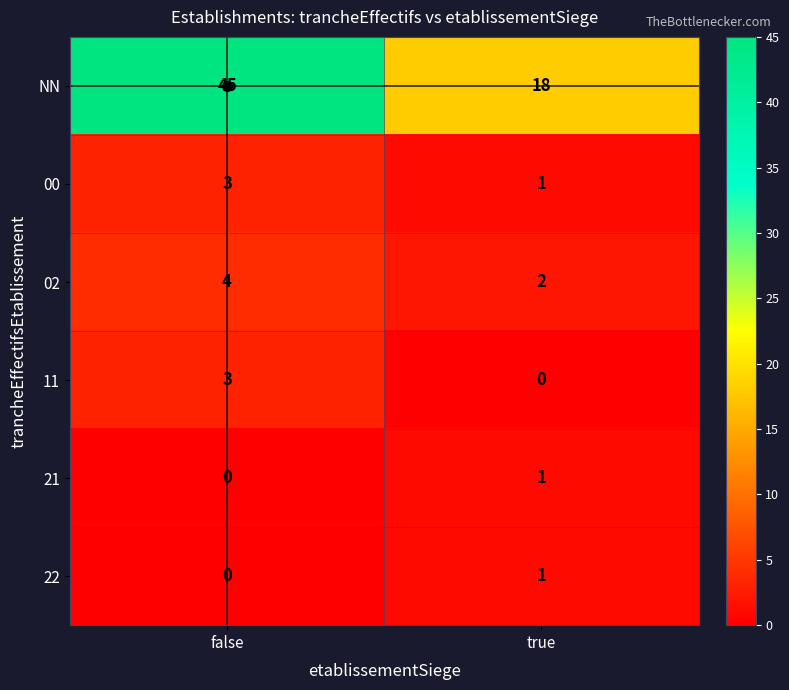

Which label corresponds to the largest value in the chart?

false